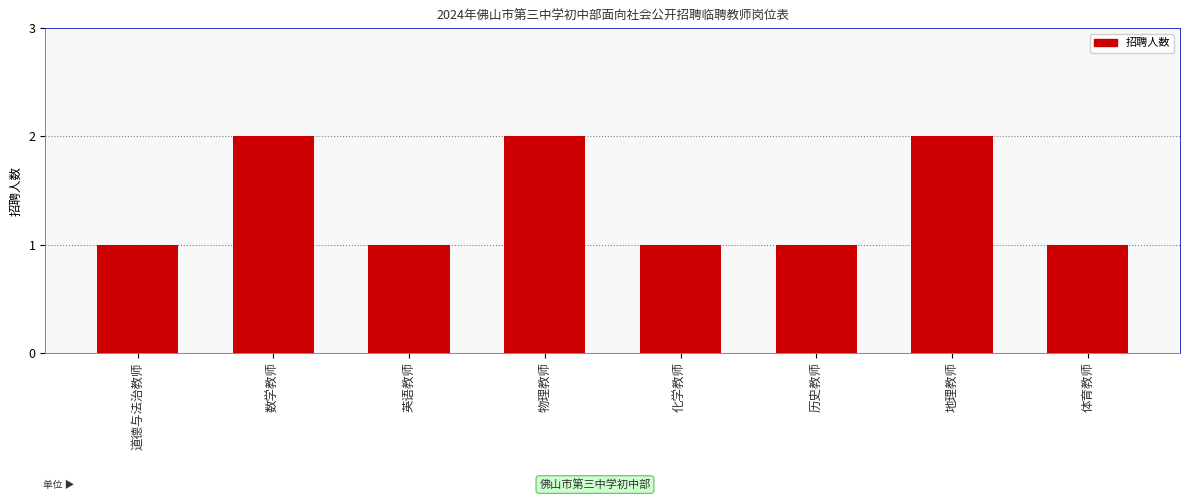

The chart shows a value of 2 at 数学教师. True or false?

True